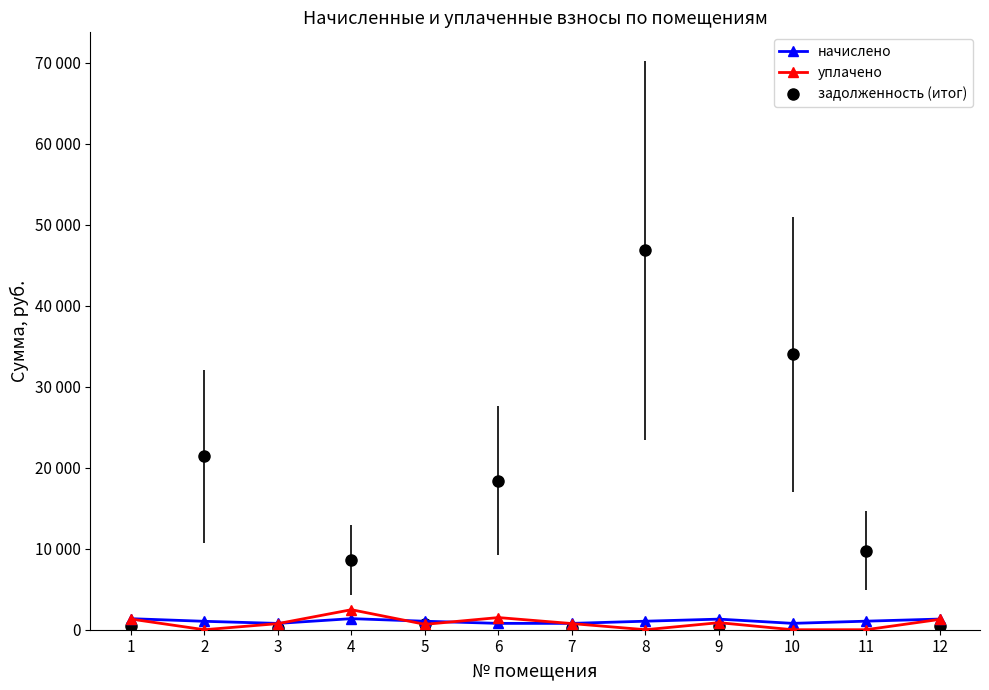

What is the difference between the maximum and minimum values in the задолженность (итог) series?

46550.8